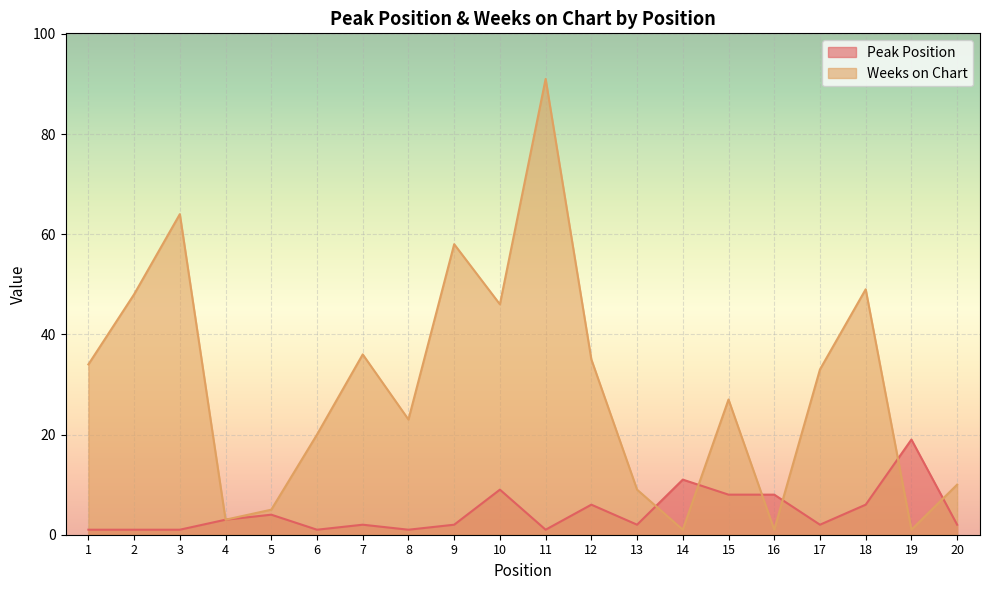

True or false: Peak Position has more than 2 points higher than both neighbors.

True